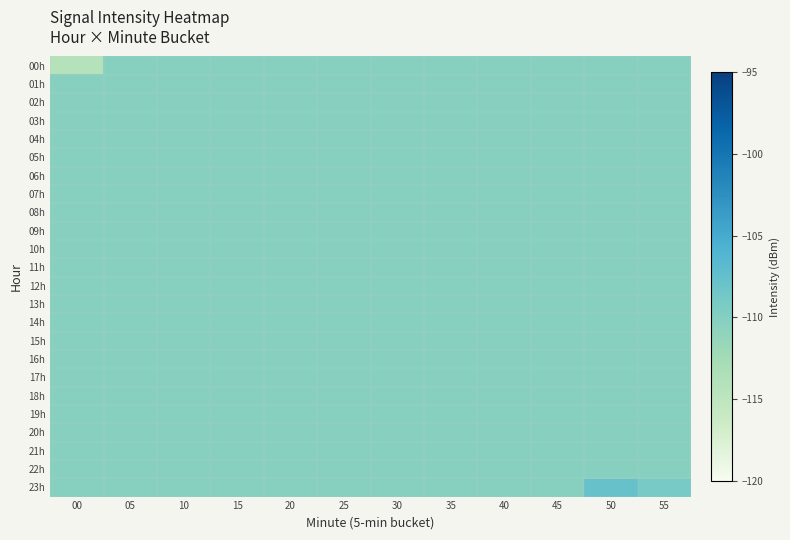

Reading left to right, what are all the values shown in this chart?

00h: 00=-114.1	05=-110.3	10=-110.3	15=-110.3	20=-110.3	25=-110.3	30=-110.3	35=-110.3	40=-110.3	45=-110.3	50=-110.3	55=-110.3
01h: 00=-110.3	05=-110.3	10=-110.3	15=-110.3	20=-110.3	25=-110.3	30=-110.3	35=-110.3	40=-110.3	45=-110.3	50=-110.3	55=-110.3
02h: 00=-110.3	05=-110.3	10=-110.3	15=-110.3	20=-110.3	25=-110.3	30=-110.3	35=-110.3	40=-110.3	45=-110.3	50=-110.3	55=-110.3
03h: 00=-110.3	05=-110.3	10=-110.3	15=-110.3	20=-110.3	25=-110.3	30=-110.3	35=-110.3	40=-110.3	45=-110.3	50=-110.3	55=-110.3
04h: 00=-110.3	05=-110.3	10=-110.3	15=-110.3	20=-110.3	25=-110.3	30=-110.3	35=-110.3	40=-110.3	45=-110.3	50=-110.3	55=-110.3
05h: 00=-110.3	05=-110.3	10=-110.3	15=-110.3	20=-110.3	25=-110.3	30=-110.3	35=-110.3	40=-110.3	45=-110.3	50=-110.3	55=-110.3
06h: 00=-110.3	05=-110.3	10=-110.3	15=-110.3	20=-110.3	25=-110.3	30=-110.3	35=-110.3	40=-110.3	45=-110.3	50=-110.3	55=-110.3
07h: 00=-110.3	05=-110.3	10=-110.3	15=-110.3	20=-110.3	25=-110.3	30=-110.3	35=-110.3	40=-110.3	45=-110.3	50=-110.3	55=-110.3
08h: 00=-110.3	05=-110.3	10=-110.3	15=-110.3	20=-110.3	25=-110.3	30=-110.3	35=-110.3	40=-110.3	45=-110.3	50=-110.3	55=-110.3
09h: 00=-110.3	05=-110.3	10=-110.3	15=-110.3	20=-110.3	25=-110.3	30=-110.3	35=-110.3	40=-110.3	45=-110.3	50=-110.3	55=-110.3
10h: 00=-110.3	05=-110.3	10=-110.3	15=-110.3	20=-110.3	25=-110.3	30=-110.3	35=-110.3	40=-110.3	45=-110.3	50=-110.3	55=-110.3
11h: 00=-110.3	05=-110.3	10=-110.3	15=-110.3	20=-110.3	25=-110.3	30=-110.3	35=-110.3	40=-110.3	45=-110.3	50=-110.3	55=-110.3
12h: 00=-110.3	05=-110.3	10=-110.3	15=-110.3	20=-110.3	25=-110.3	30=-110.3	35=-110.3	40=-110.3	45=-110.3	50=-110.3	55=-110.3
13h: 00=-110.3	05=-110.3	10=-110.3	15=-110.3	20=-110.3	25=-110.3	30=-110.3	35=-110.3	40=-110.3	45=-110.3	50=-110.3	55=-110.3
14h: 00=-110.3	05=-110.3	10=-110.3	15=-110.3	20=-110.3	25=-110.3	30=-110.3	35=-110.3	40=-110.3	45=-110.3	50=-110.3	55=-110.3
15h: 00=-110.3	05=-110.3	10=-110.3	15=-110.3	20=-110.3	25=-110.3	30=-110.3	35=-110.3	40=-110.3	45=-110.3	50=-110.3	55=-110.3
16h: 00=-110.3	05=-110.3	10=-110.3	15=-110.3	20=-110.3	25=-110.3	30=-110.3	35=-110.3	40=-110.3	45=-110.3	50=-110.3	55=-110.3
17h: 00=-110.3	05=-110.3	10=-110.3	15=-110.3	20=-110.3	25=-110.3	30=-110.3	35=-110.3	40=-110.3	45=-110.3	50=-110.3	55=-110.3
18h: 00=-110.3	05=-110.3	10=-110.3	15=-110.3	20=-110.3	25=-110.3	30=-110.3	35=-110.3	40=-110.3	45=-110.3	50=-110.3	55=-110.3
19h: 00=-110.3	05=-110.3	10=-110.3	15=-110.3	20=-110.3	25=-110.3	30=-110.3	35=-110.3	40=-110.3	45=-110.3	50=-110.3	55=-110.3
20h: 00=-110.3	05=-110.3	10=-110.3	15=-110.3	20=-110.3	25=-110.3	30=-110.3	35=-110.3	40=-110.3	45=-110.3	50=-110.3	55=-110.3
21h: 00=-110.3	05=-110.3	10=-110.3	15=-110.3	20=-110.3	25=-110.3	30=-110.3	35=-110.3	40=-110.3	45=-110.3	50=-110.3	55=-110.3
22h: 00=-110.3	05=-110.3	10=-110.3	15=-110.3	20=-110.3	25=-110.3	30=-110.3	35=-110.3	40=-110.3	45=-110.3	50=-110.3	55=-110.3
23h: 00=-110.3	05=-110.3	10=-110.3	15=-110.3	20=-110.3	25=-110.3	30=-110.3	35=-110.3	40=-110.3	45=-110.3	50=-107.7	55=-109.0